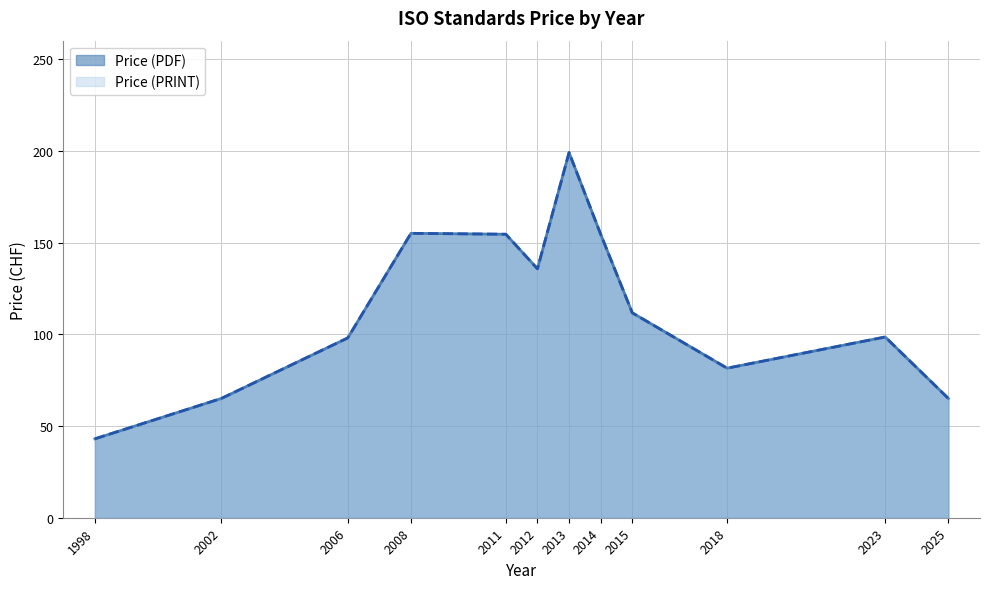

True or false: Price (PRINT) has more than 1 points higher than both neighbors.

True